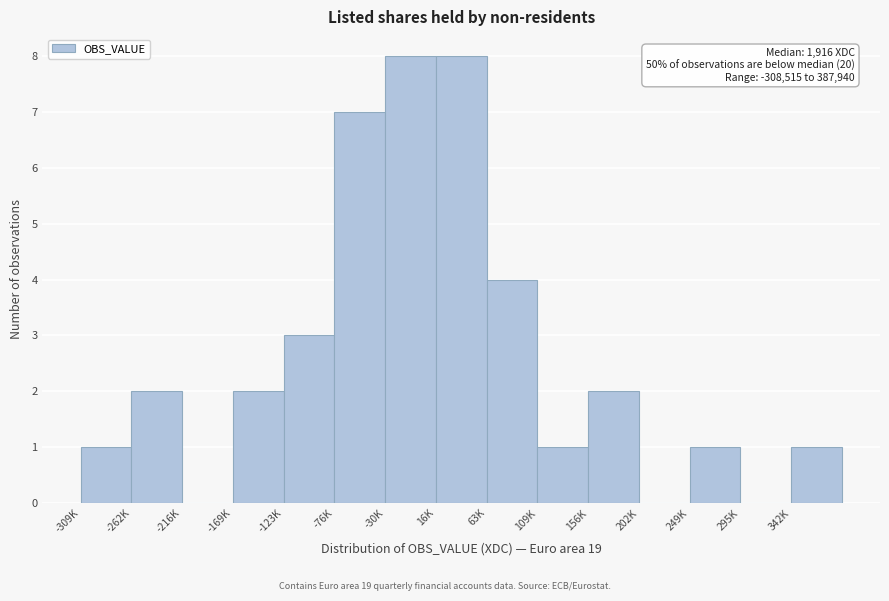

Reading left to right, what are all the values shown in this chart?

-309K=1	-262K=2	-216K=0	-169K=2	-123K=3	-76K=7	-30K=8	16K=8	63K=4	109K=1	156K=2	202K=0	249K=1	295K=0	342K=1